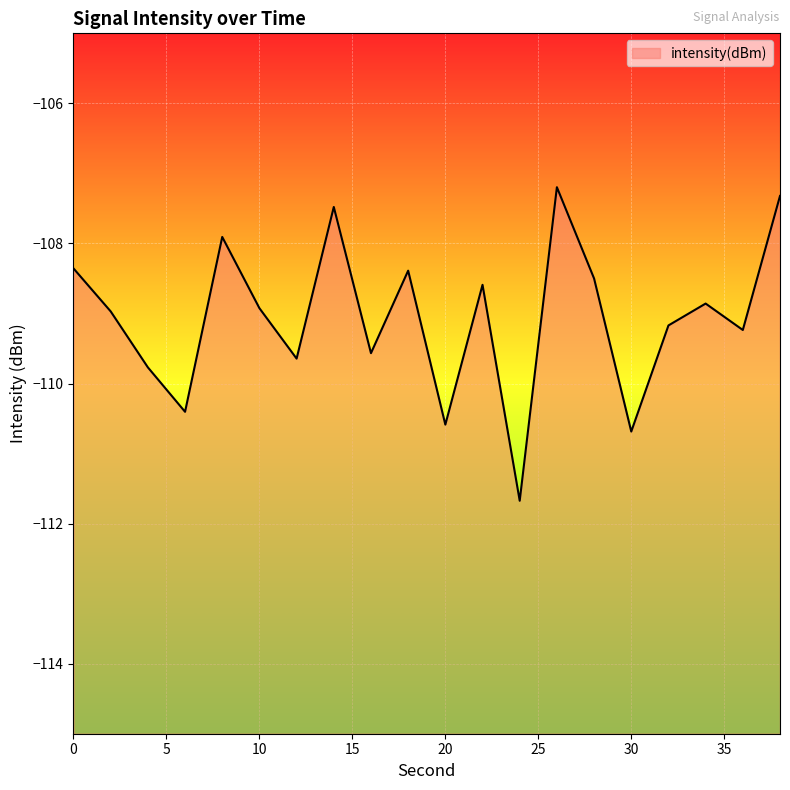

Which has a higher value, 24 or 32?

32